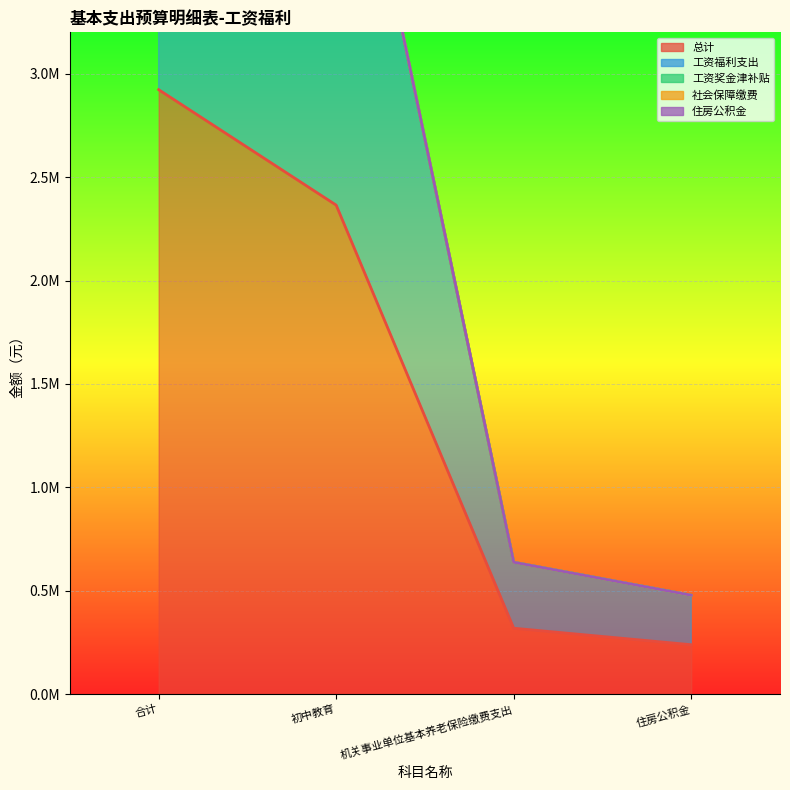

What is the difference between the 总计 values at 初中教育 and 机关事业单位基本养老保险缴费支出?

2045577.8